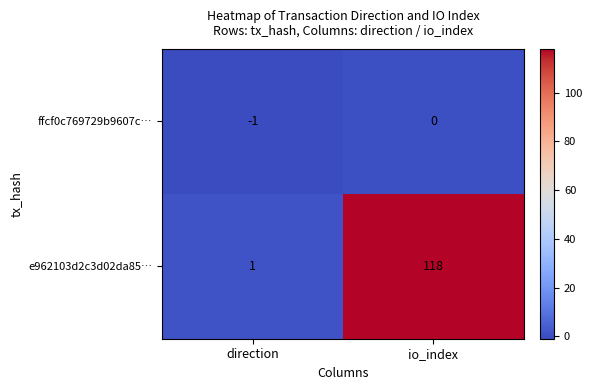

What is the difference between the maximum and minimum values in the e962103d2c3d02da85… series?

117